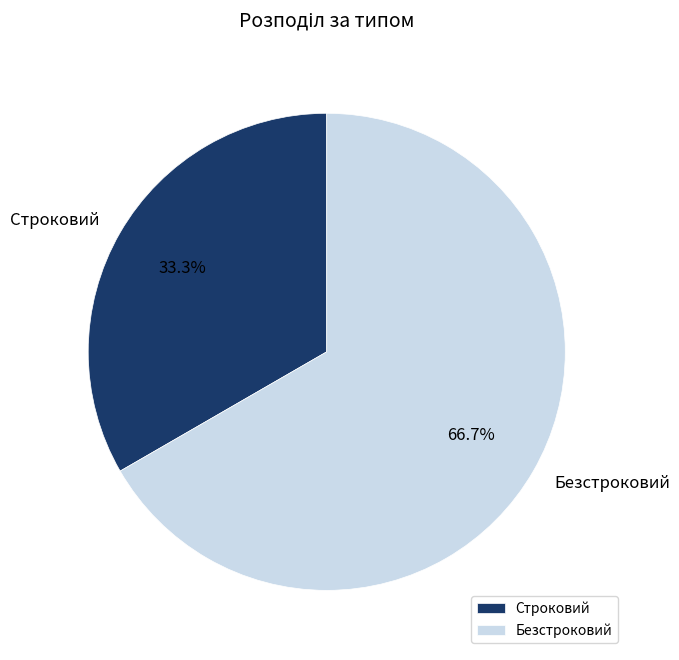

Which category has the biggest portion of the pie?

Безстроковий